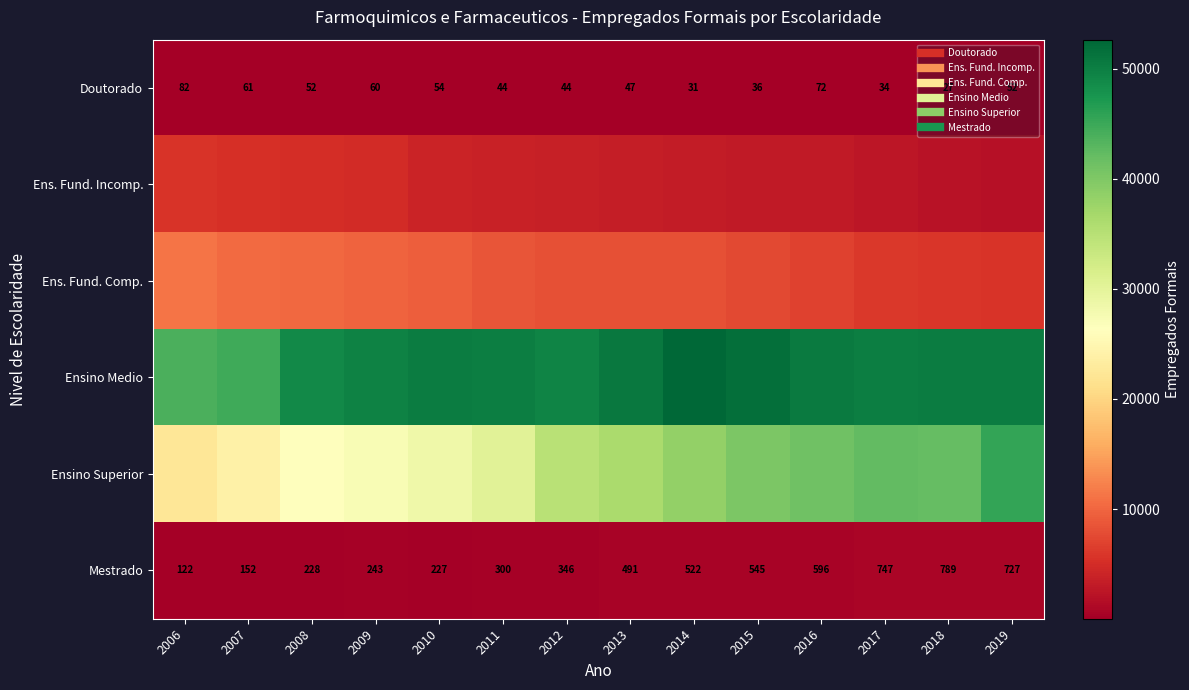

The Mestrado series shows 300 at 2011. True or false?

True